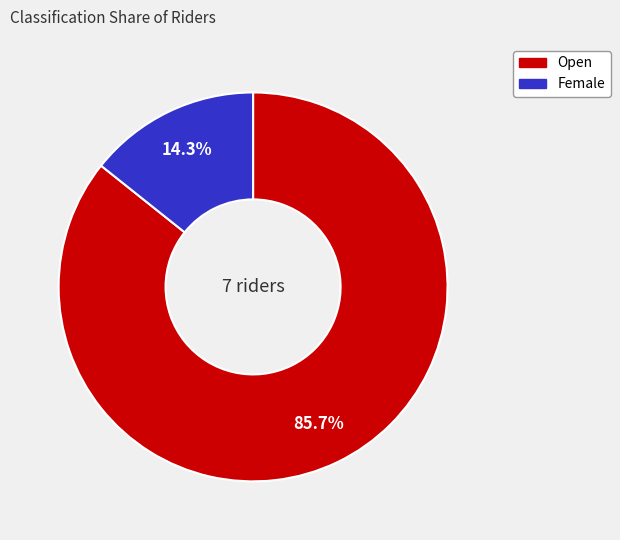

Rank the categories by value from highest to lowest.

Open, Female